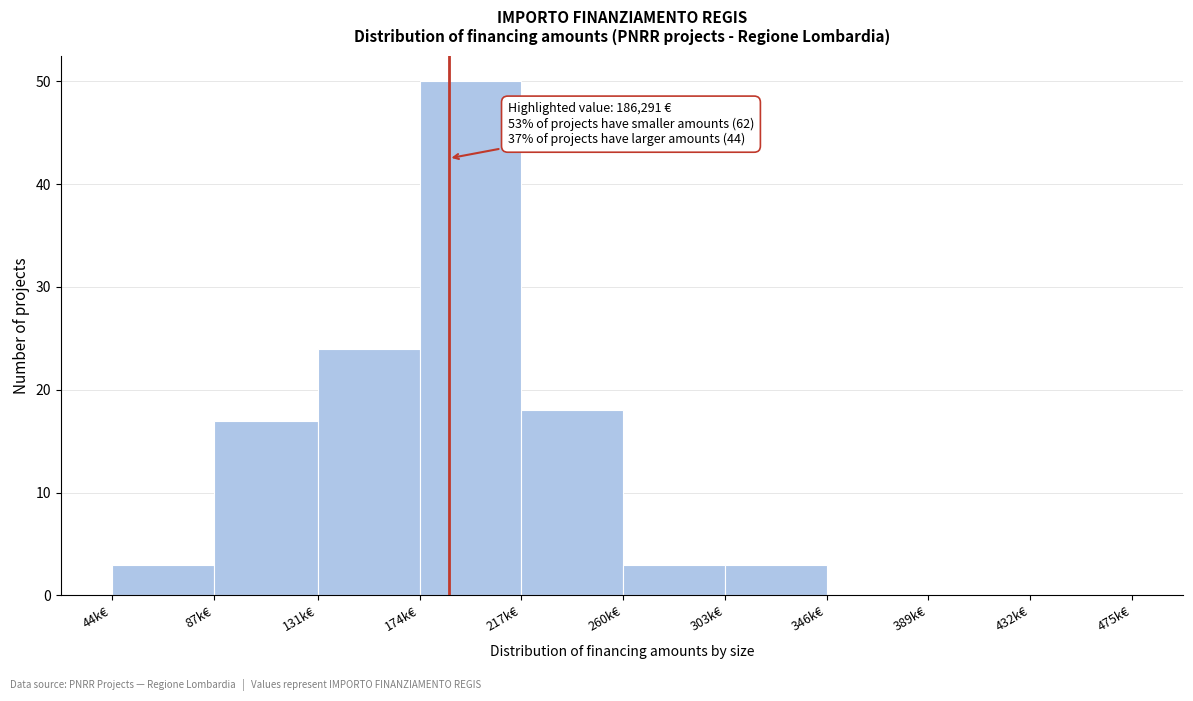

Reading left to right, extract all data points from this chart.

44k€=3	87k€=17	131k€=24	174k€=50	217k€=18	260k€=3	303k€=3	346k€=0	389k€=0	432k€=0